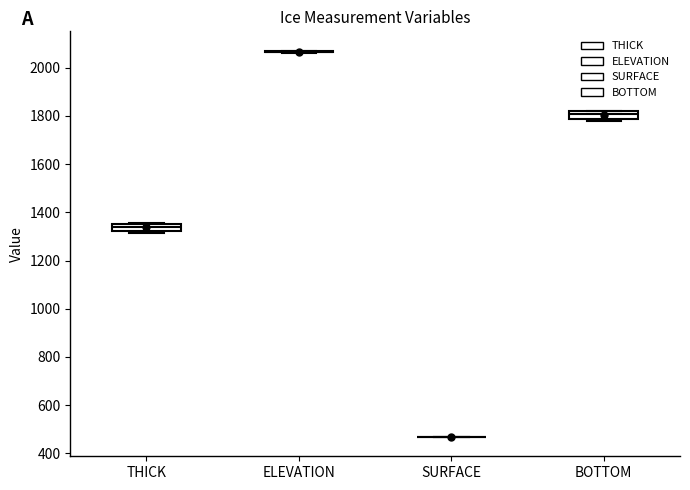

Where does the median line of the box for THICK sit on the y-axis? The values are not printed on the chart, so give them approximately, as read against the axis.

1340